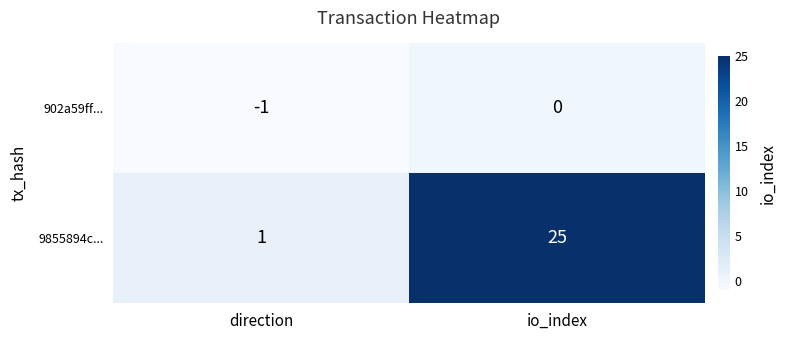

Between direction and io_index, which is larger?

io_index